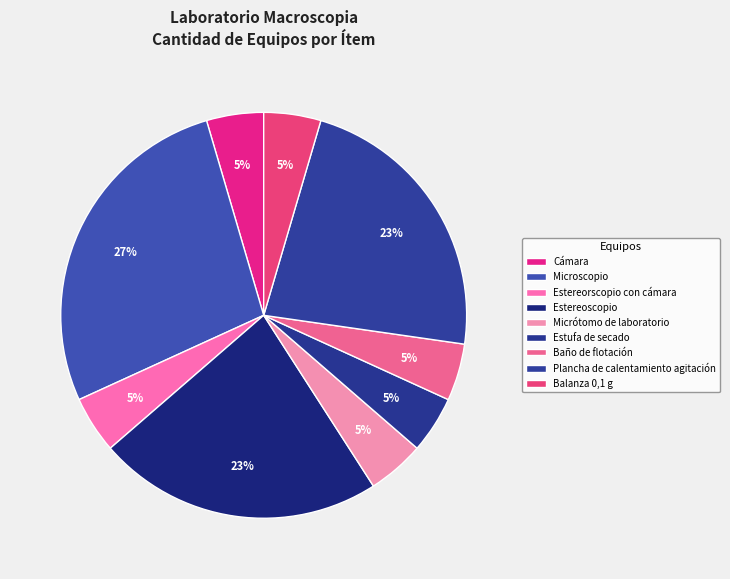

Rank the categories by value from highest to lowest.

Microscopio, Estereoscopio, Plancha de calentamiento agitación, Cámara, Estereorscopio con cámara, Micrótomo de laboratorio, Estufa de secado, Baño de flotación, Balanza 0,1 g